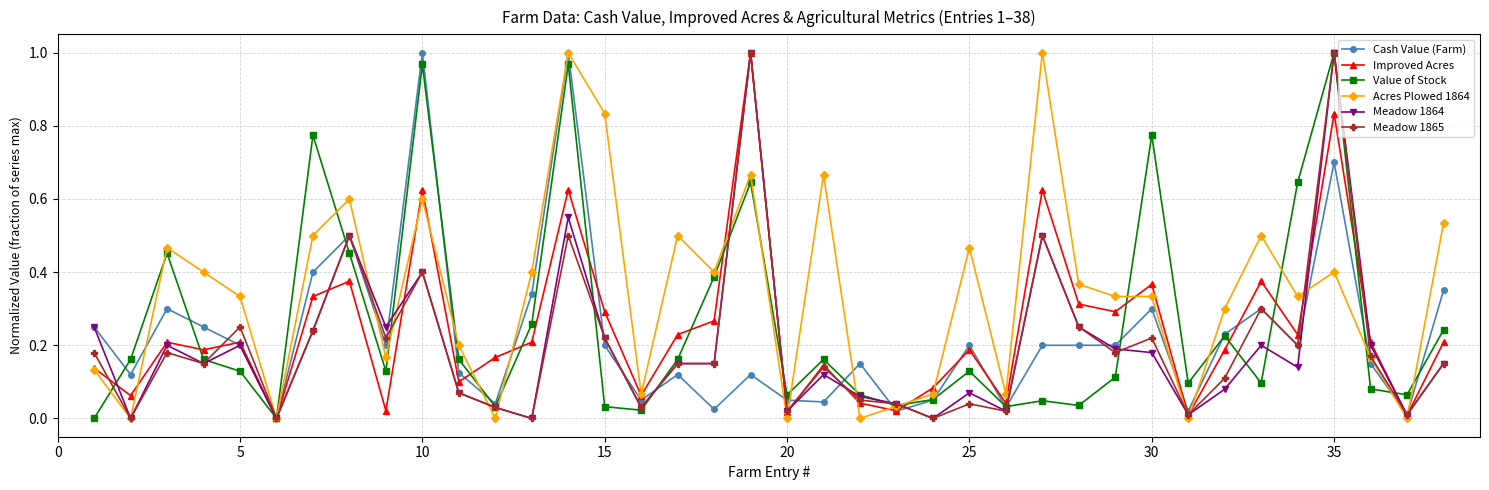

Which series has the largest total across all categories?

Acres Plowed 1864